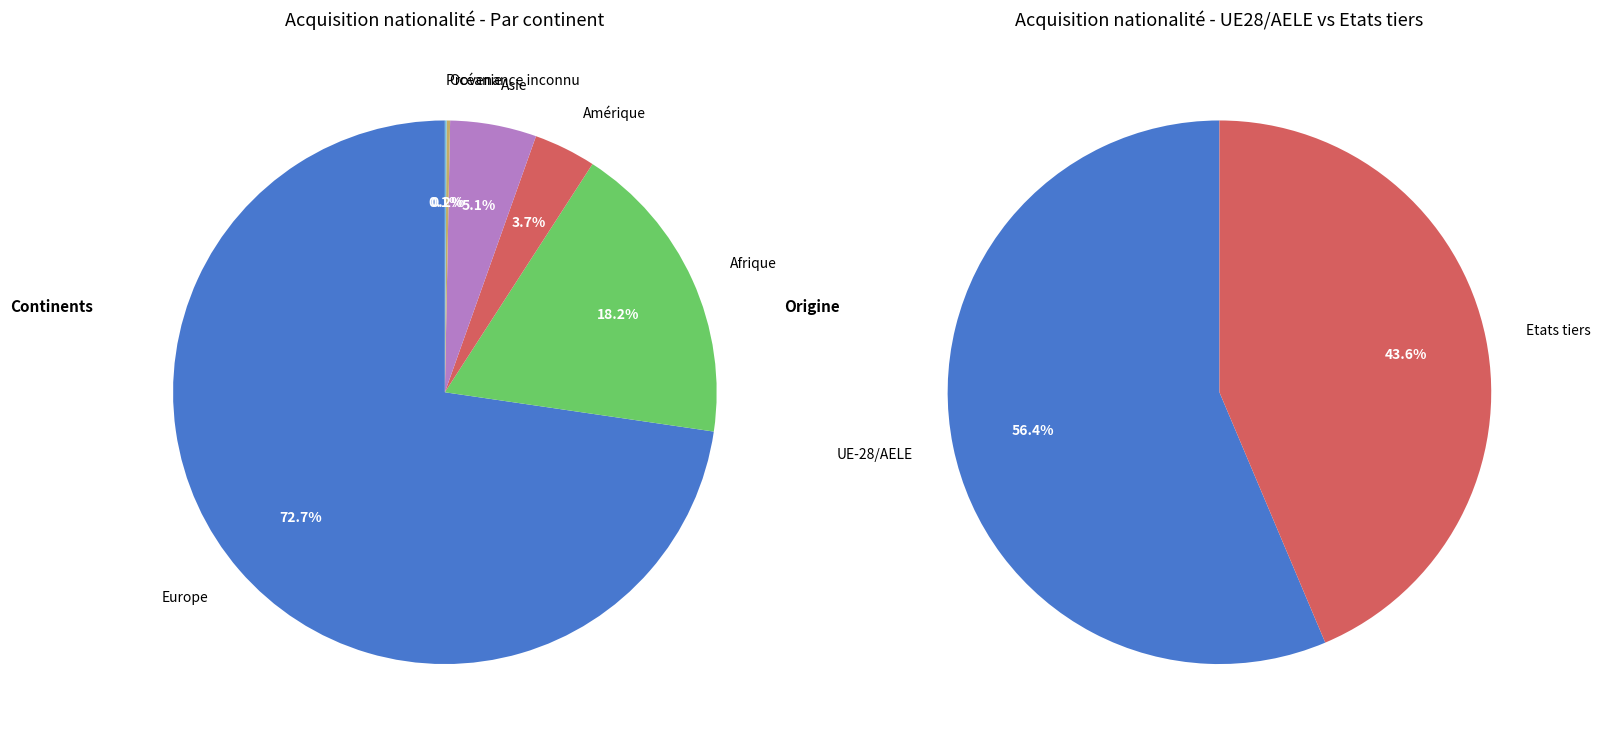

Which series has the largest range (max minus min)?

Continents